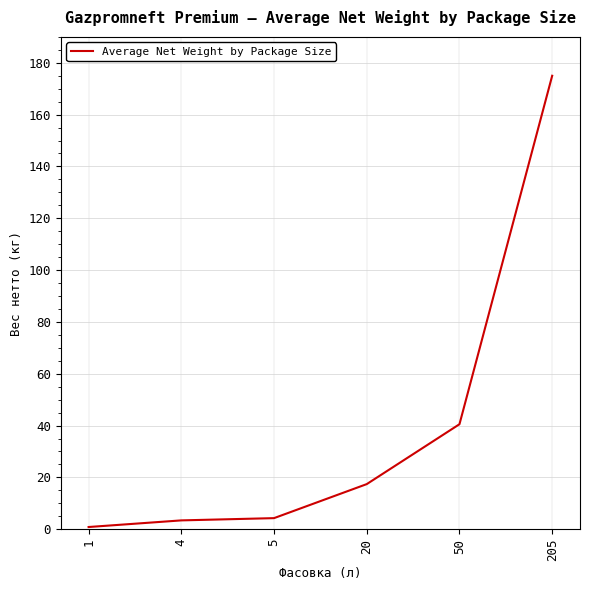

What is the change in value from 5 to 20?

+13.1